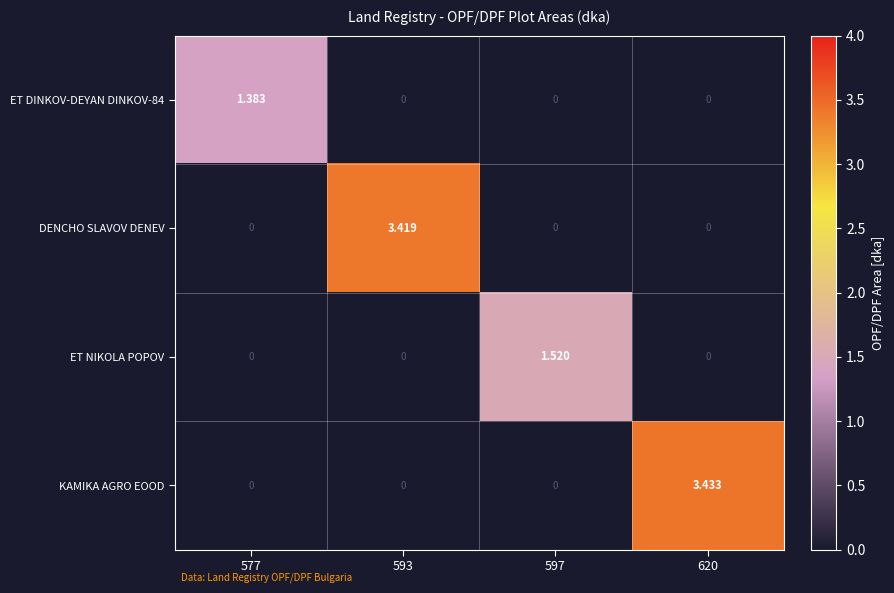

How many data points in DENCHO SLAVOV DENEV are above 0?

1